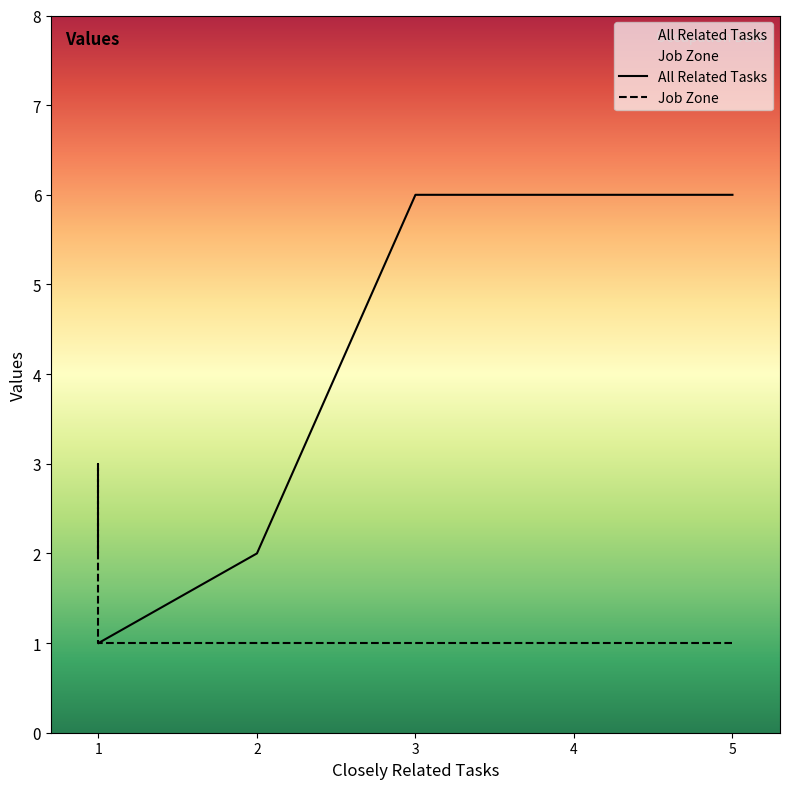

Where do All Related Tasks and Job Zone first cross each other?

2 and 1